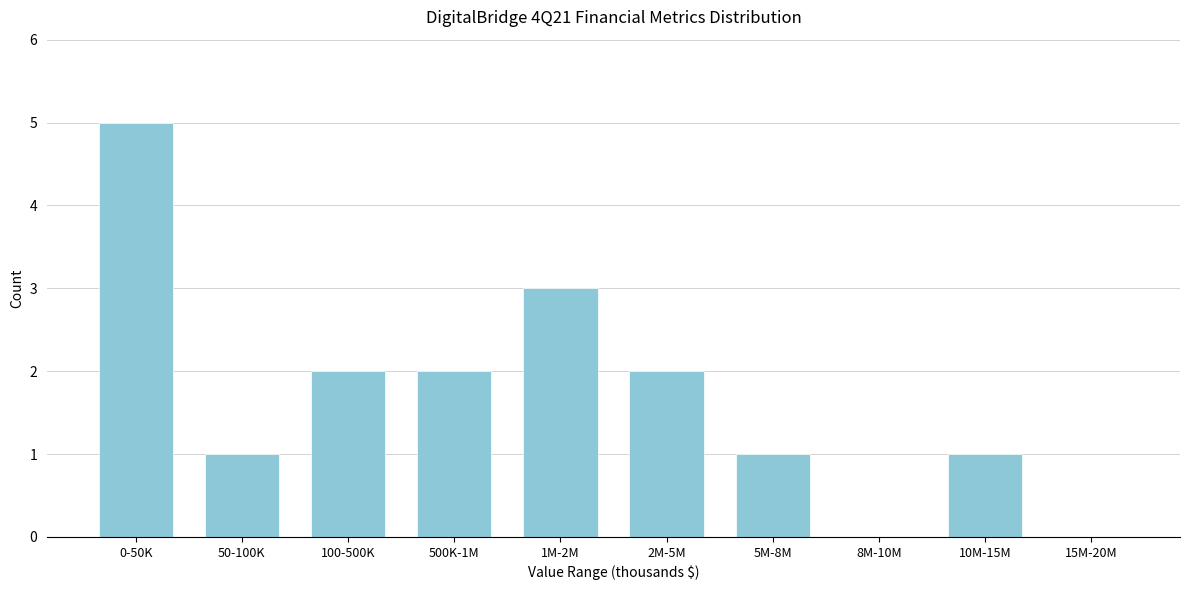

Reading left to right, transcribe all the data shown in this chart.

0-50K=5	50-100K=1	100-500K=2	500K-1M=2	1M-2M=3	2M-5M=2	5M-8M=1	8M-10M=0	10M-15M=1	15M-20M=0